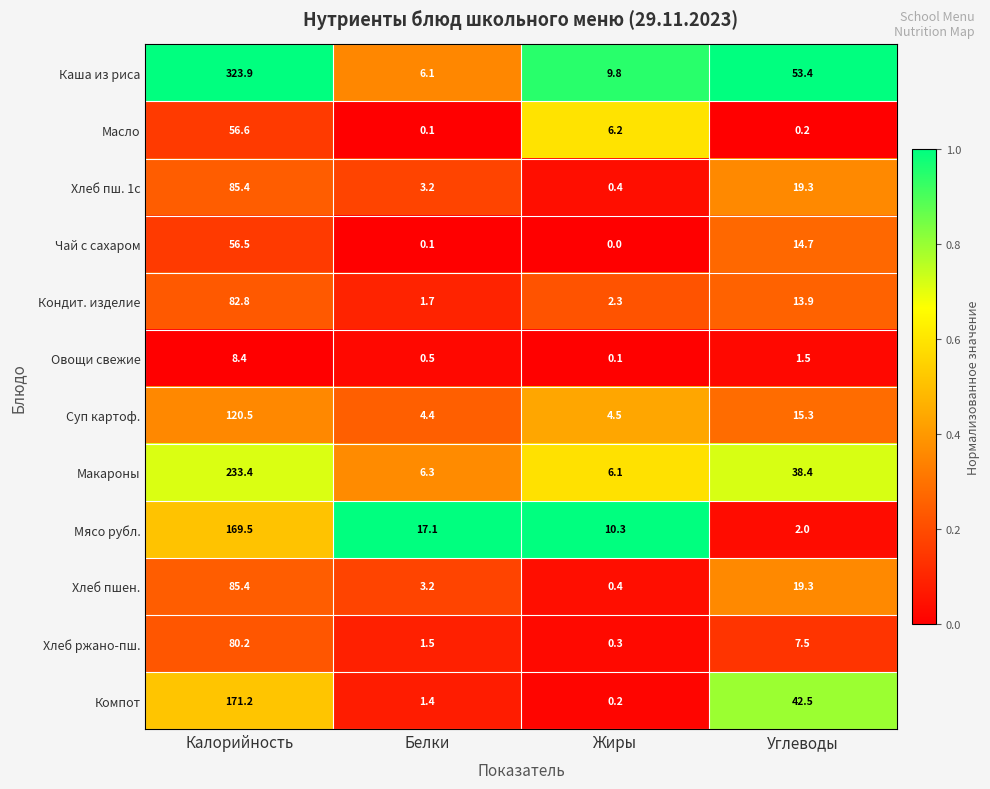

What is the sum of the Хлеб пшен. values at Жиры and Калорийность?

85.8